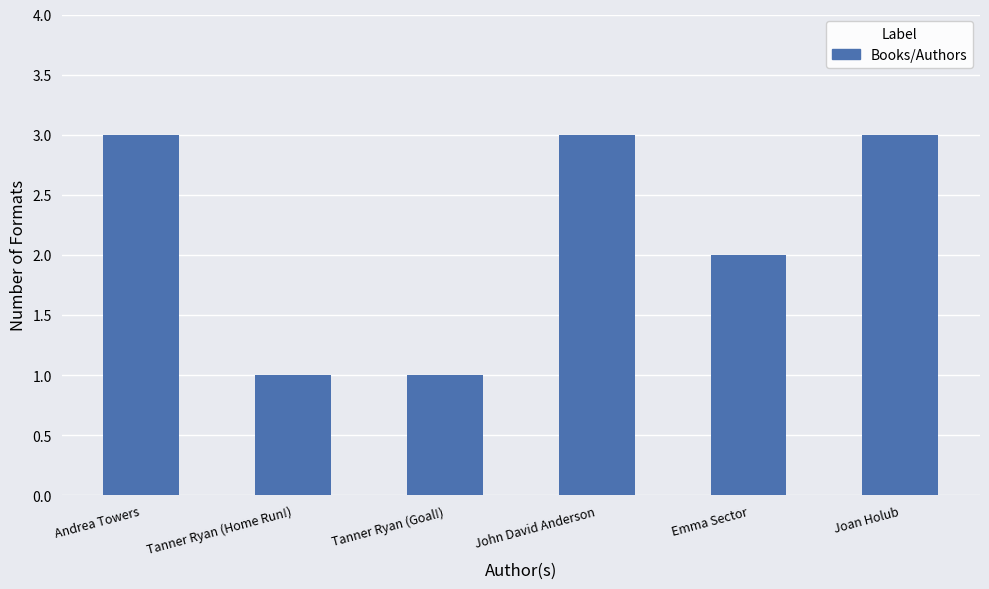

What is the greatest value displayed?

3